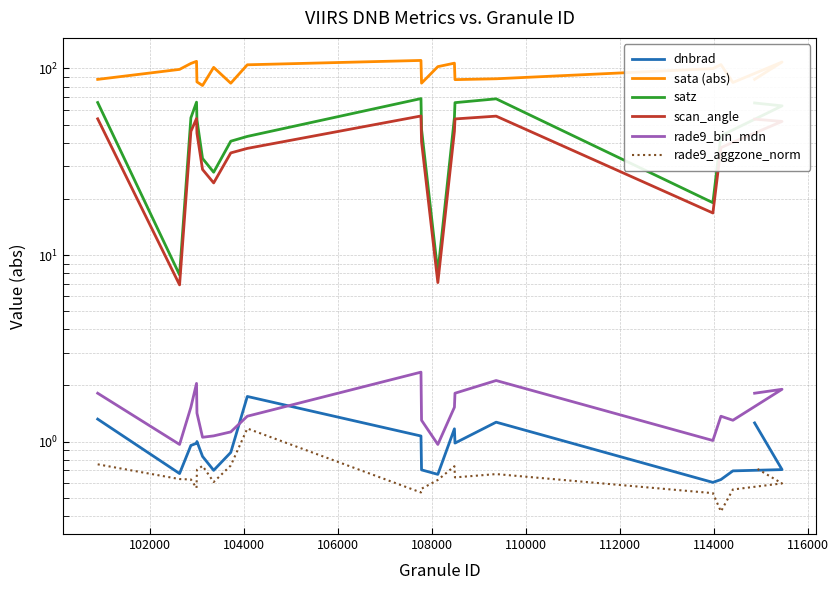

Where do dnbrad and rade9_bin_mdn first cross each other?

114000 and 116000